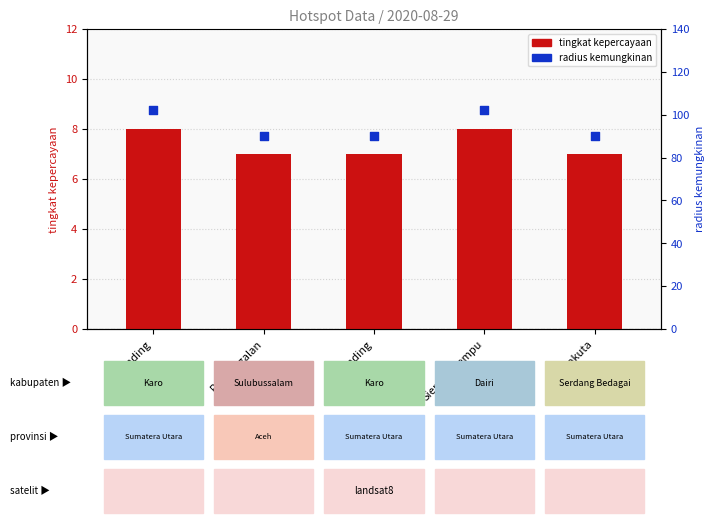

Which series has the largest total across all categories?

radius kemungkinan